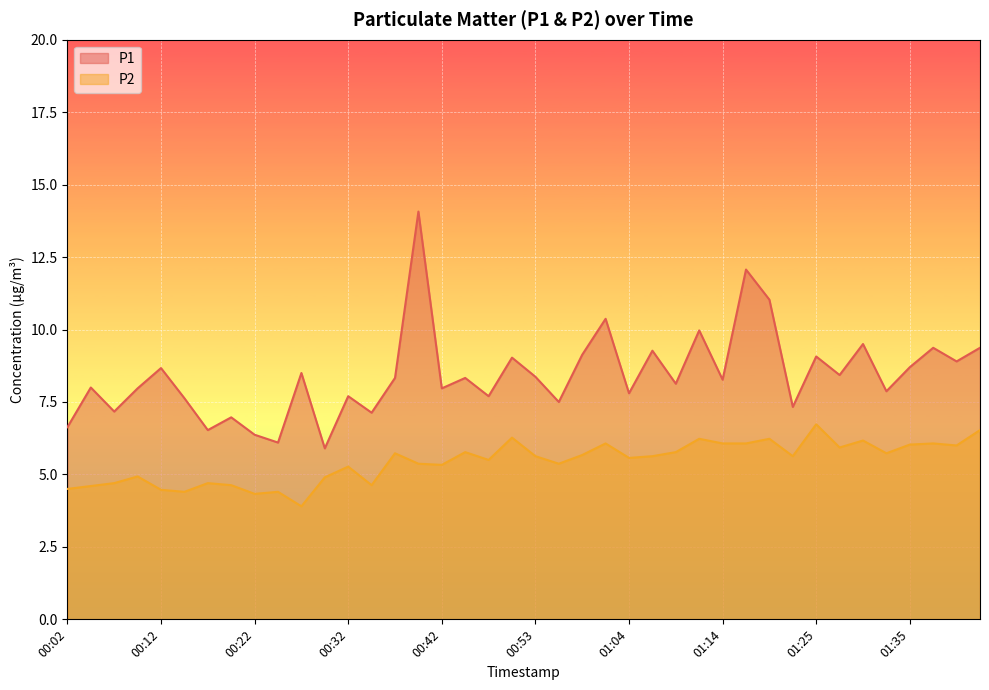

Is the value of P2 at 00:02 greater than the value of P1 at 00:42?

No